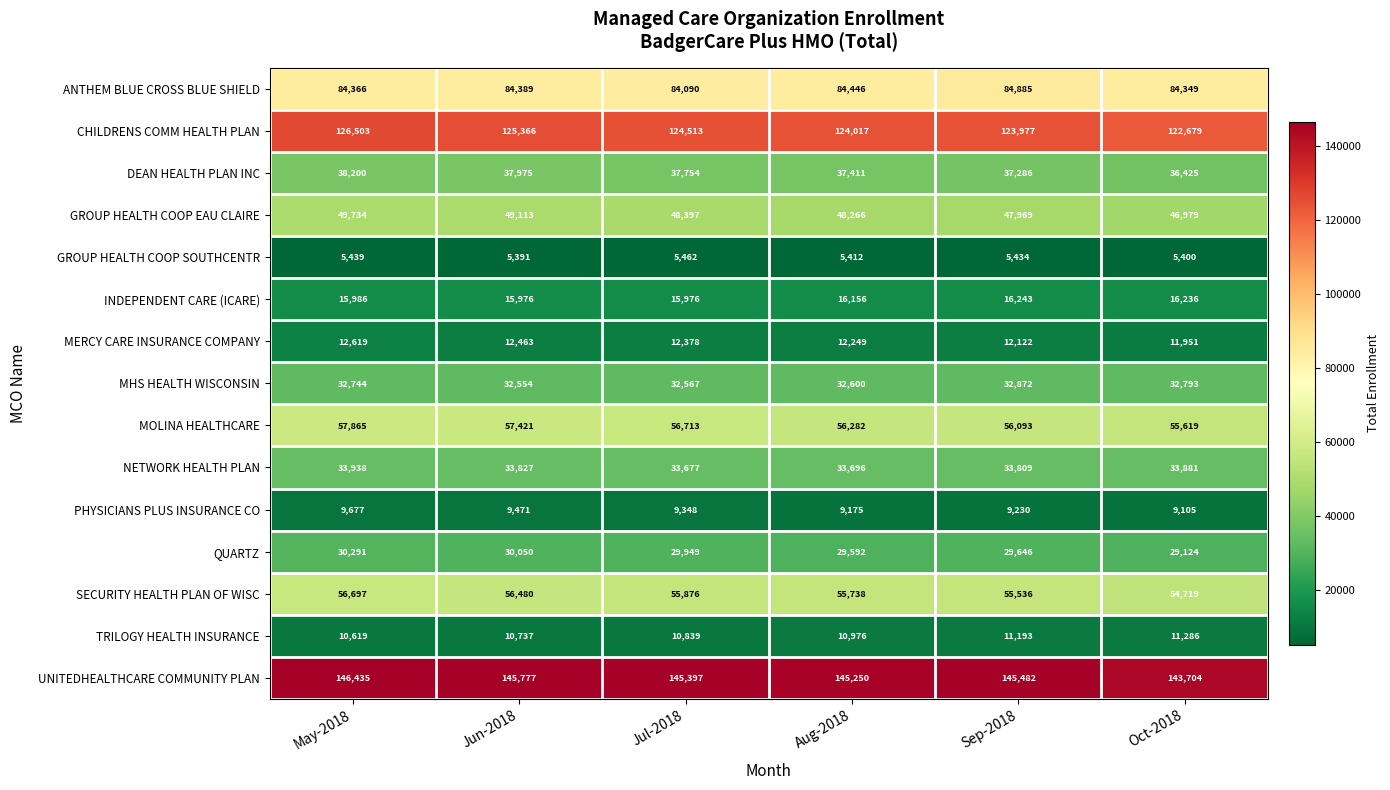

The value of MERCY CARE INSURANCE COMPANY at Sep-2018 is 3148. True or false?

False